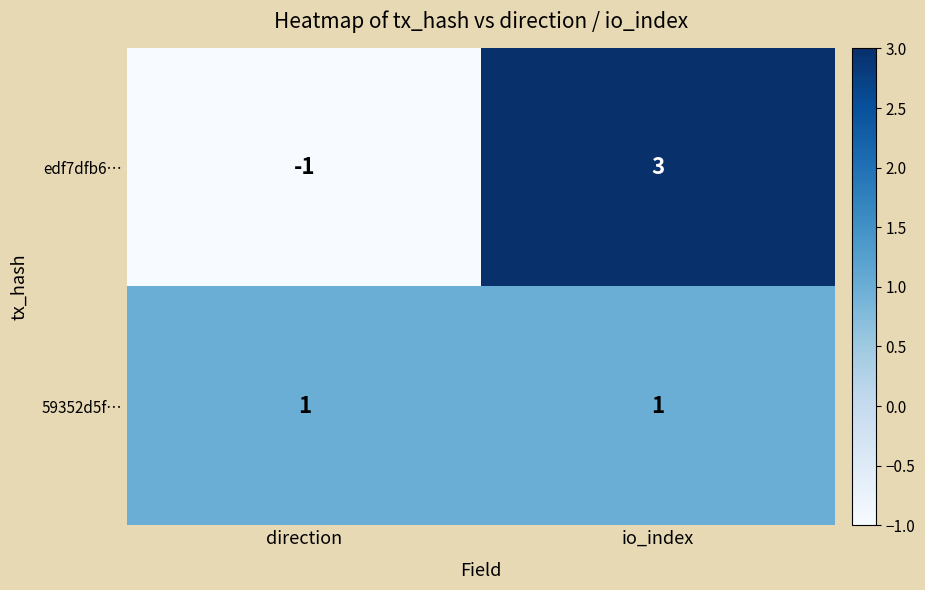

Is it true that edf7dfb6… equals 3 at io_index?

True